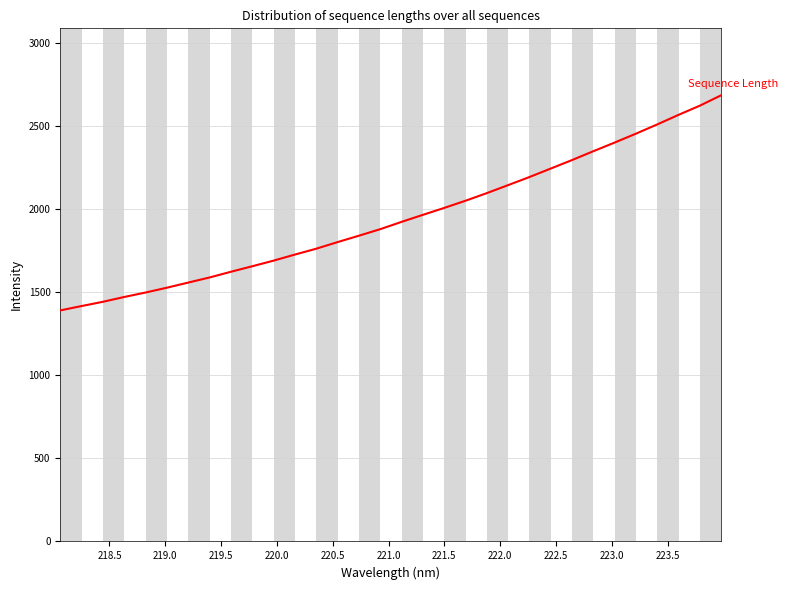

What is the minimum value shown in the chart?

1391.8